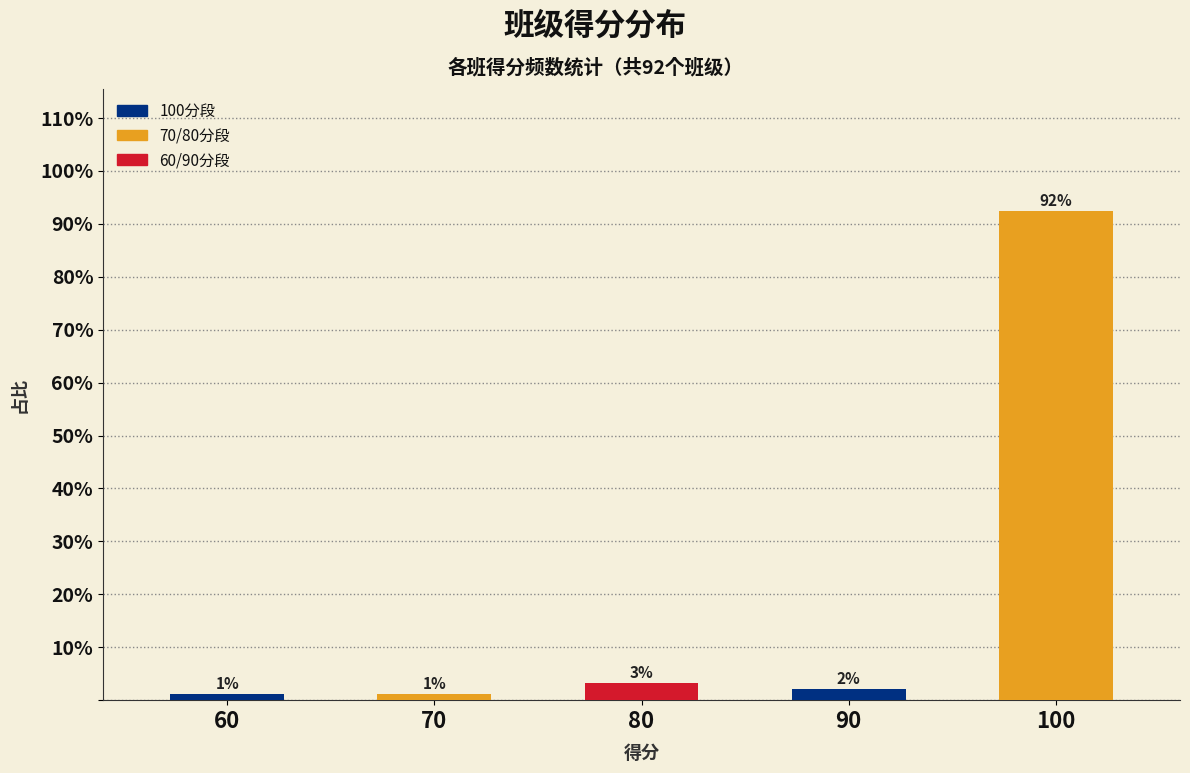

How many bars are there in total?

5